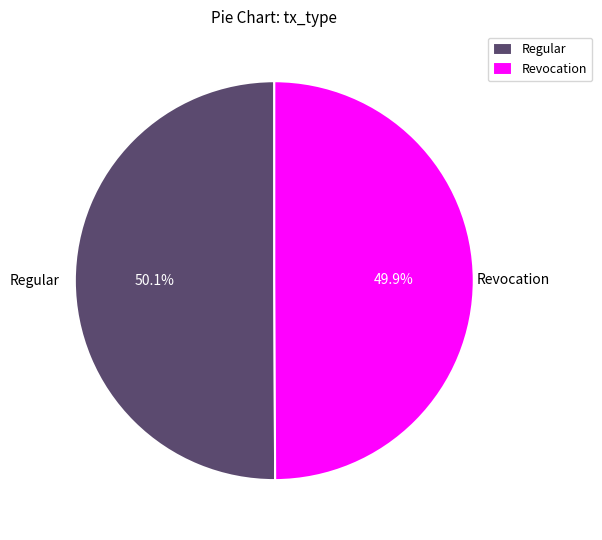

What percentage do Regular and Revocation together represent?

100.0%